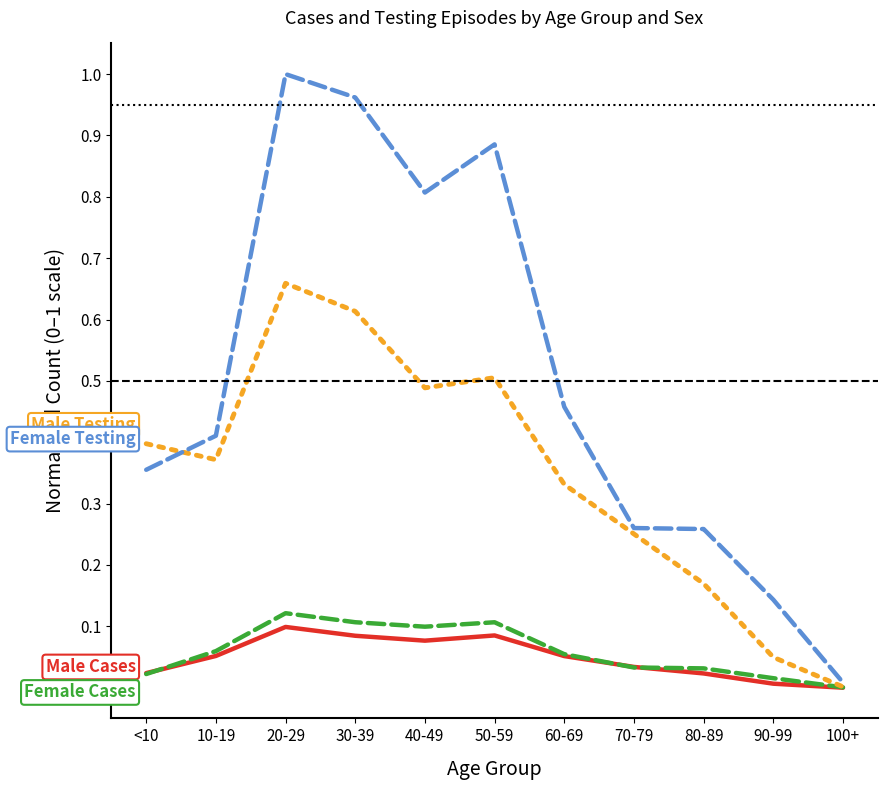

What position from the left is 60-69?

7